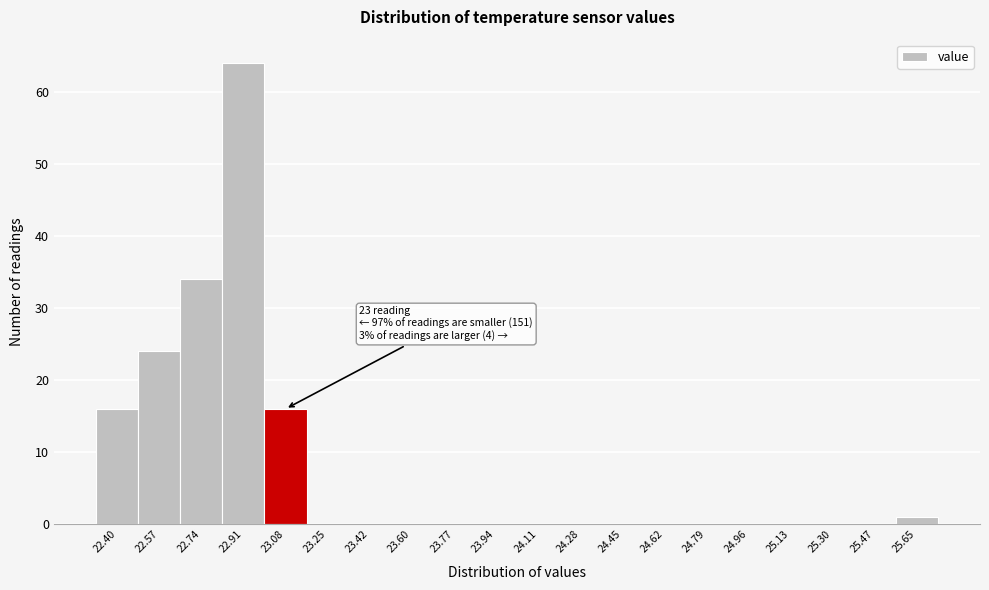

Reading left to right, extract all data points from this chart.

22.40=16	22.57=24	22.74=34	22.91=64	23.08=16	23.25=0	23.42=0	23.60=0	23.77=0	23.94=0	24.11=0	24.28=0	24.45=0	24.62=0	24.79=0	24.96=0	25.13=0	25.30=0	25.47=0	25.65=1